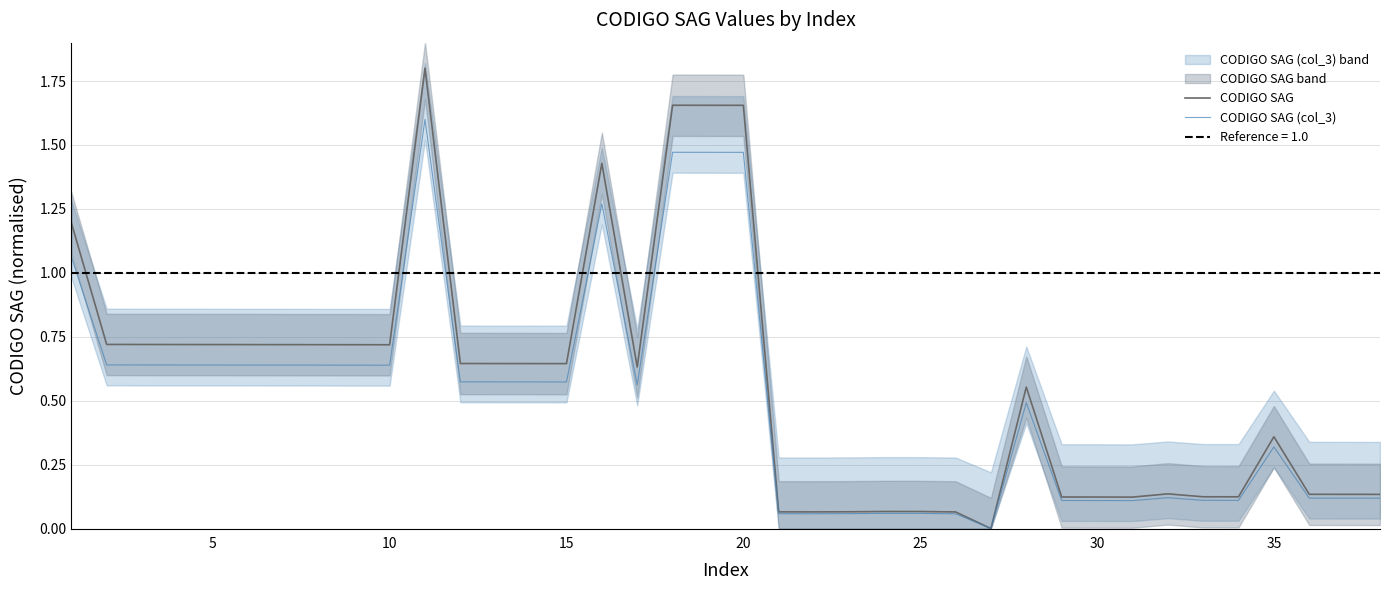

The value of CODIGO SAG (col_3) at 35 is 0.5. True or false?

False